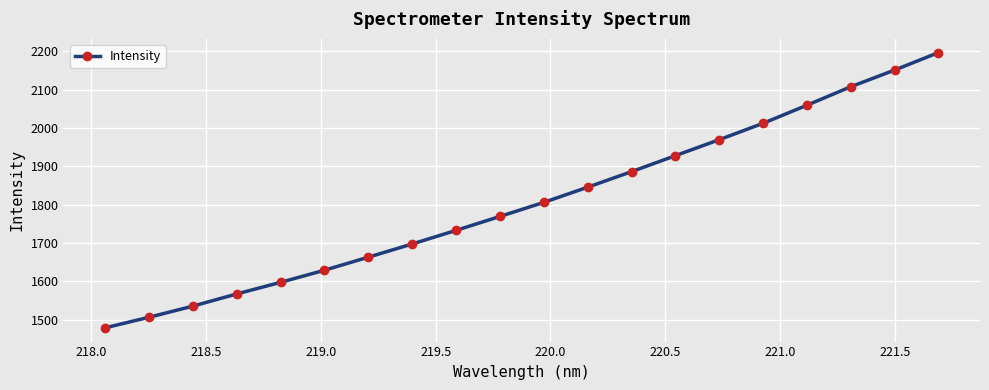

Reading left to right, list all the values displayed in this chart.

1478.5	1506.1	1535.1	1567.0	1597.3	1628.9	1662.9	1697.4	1732.9	1769.3	1806.0	1845.6	1886.2	1927.9	1969.6	2012.4	2059.5	2107.8	2151.3	2196.9